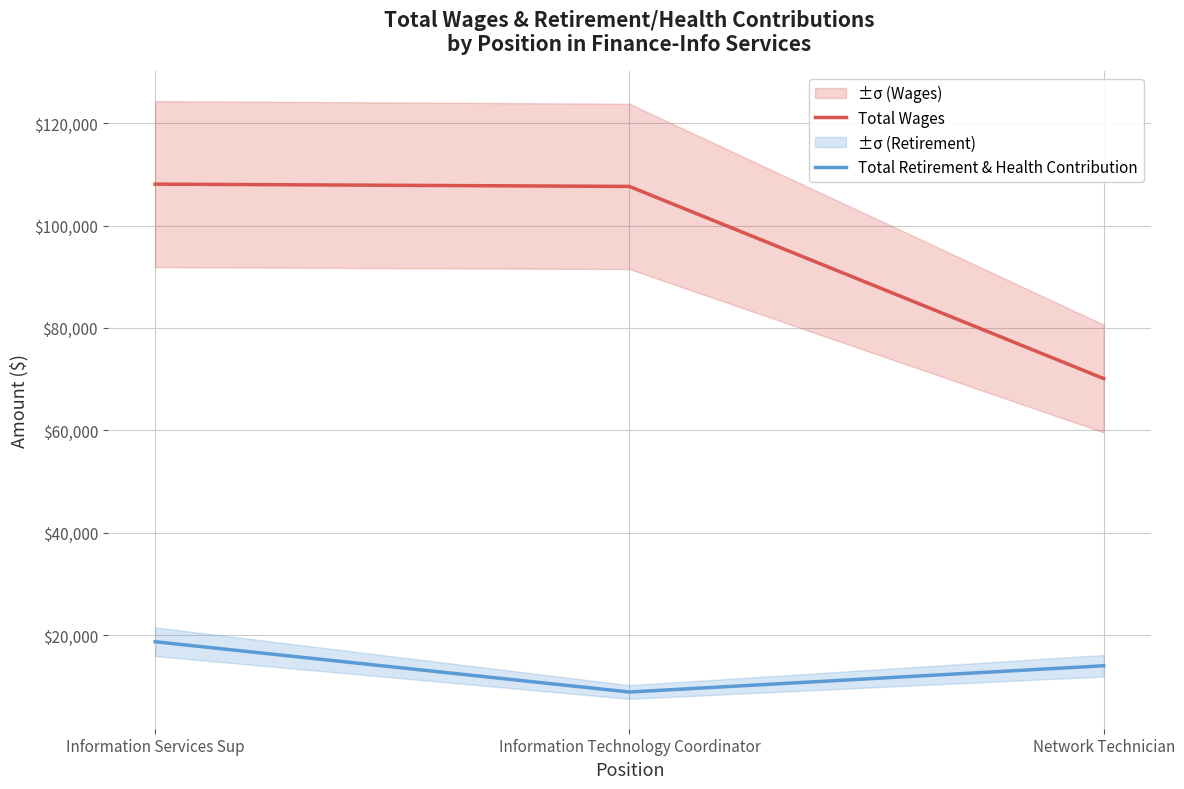

Is it true that Total Retirement & Health Contribution equals 28647 at Information Services Sup?

False